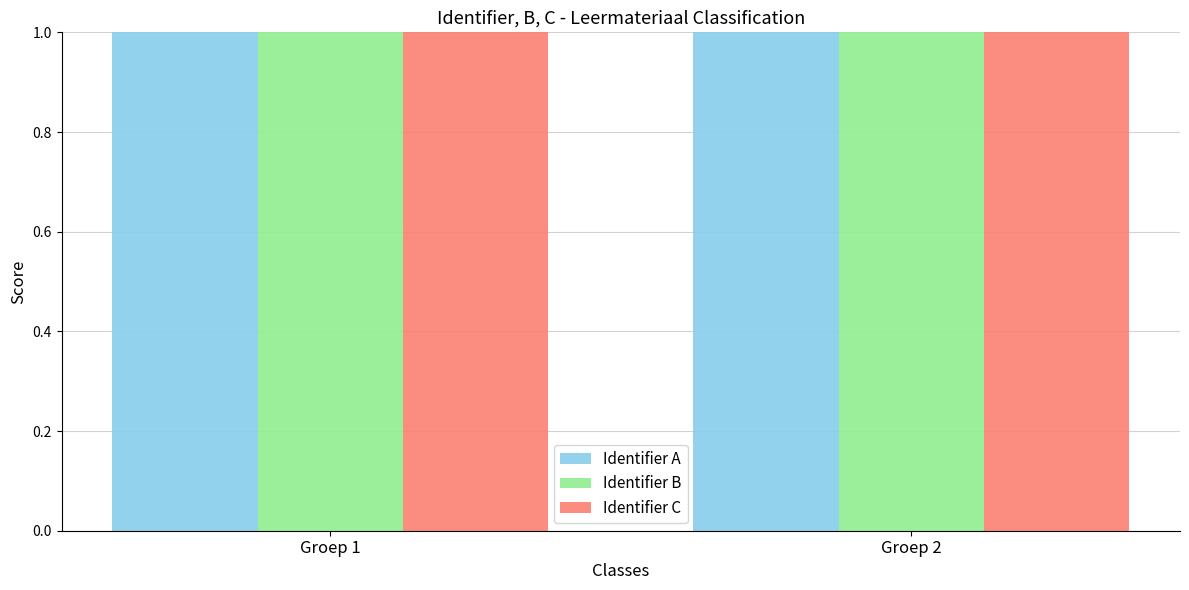

Are the bars horizontal?

No